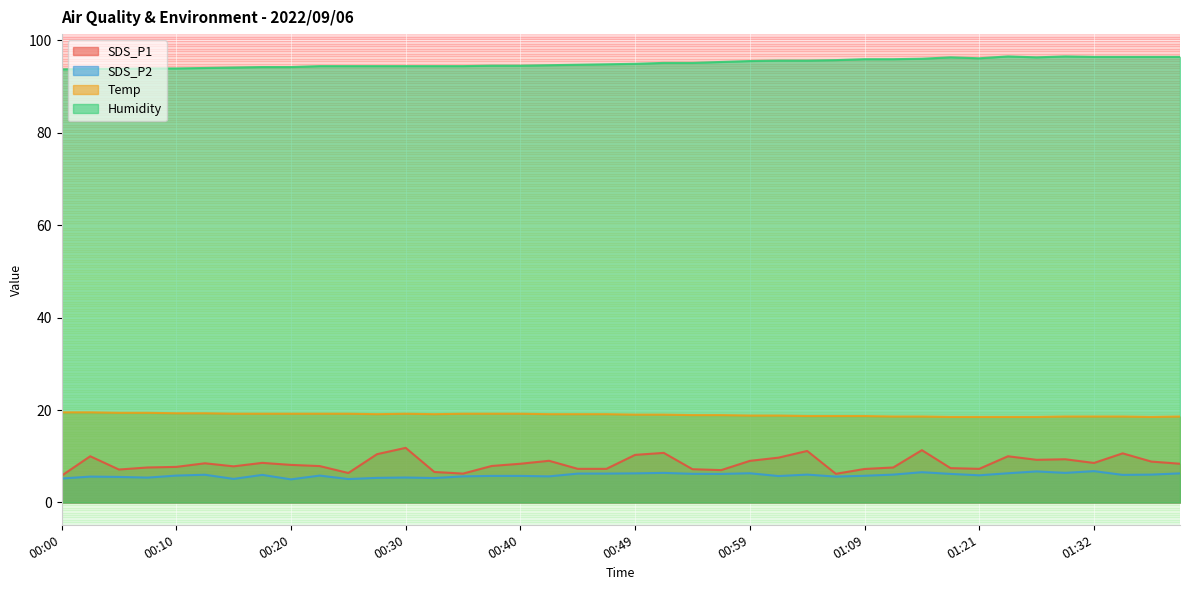

List the series in order of their peak value, lowest first.

SDS_P2, SDS_P1, Temp, Humidity